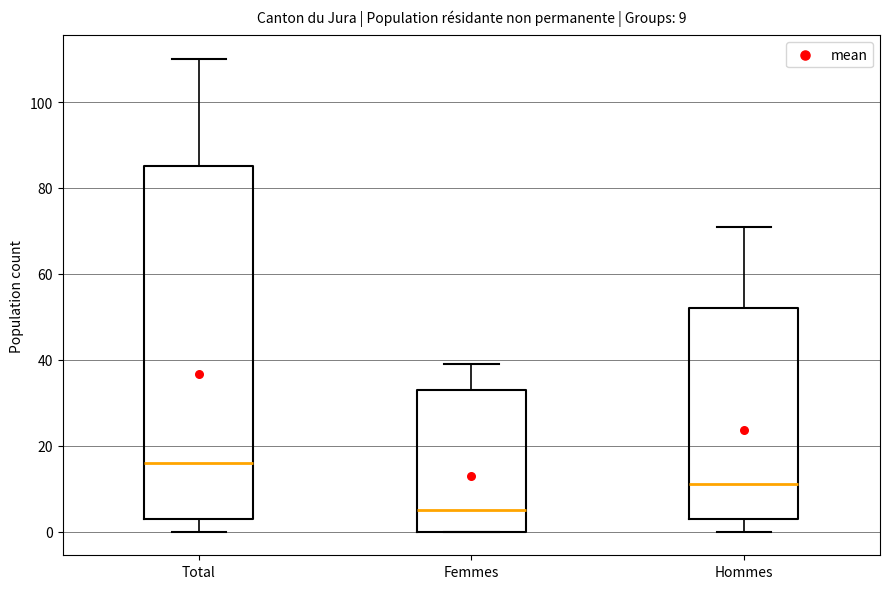

Which box has the lowest median line?

Femmes